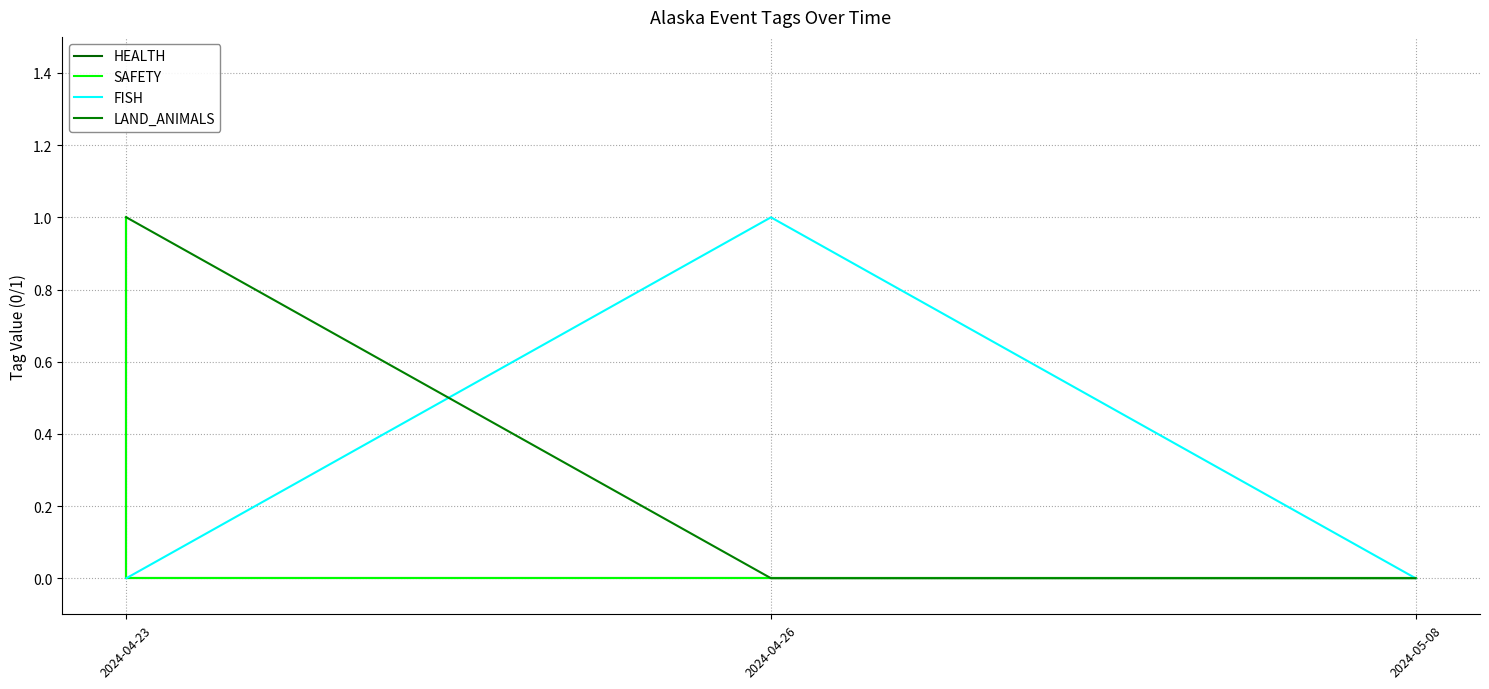

Does the chart display data point markers on the line(s)?

No